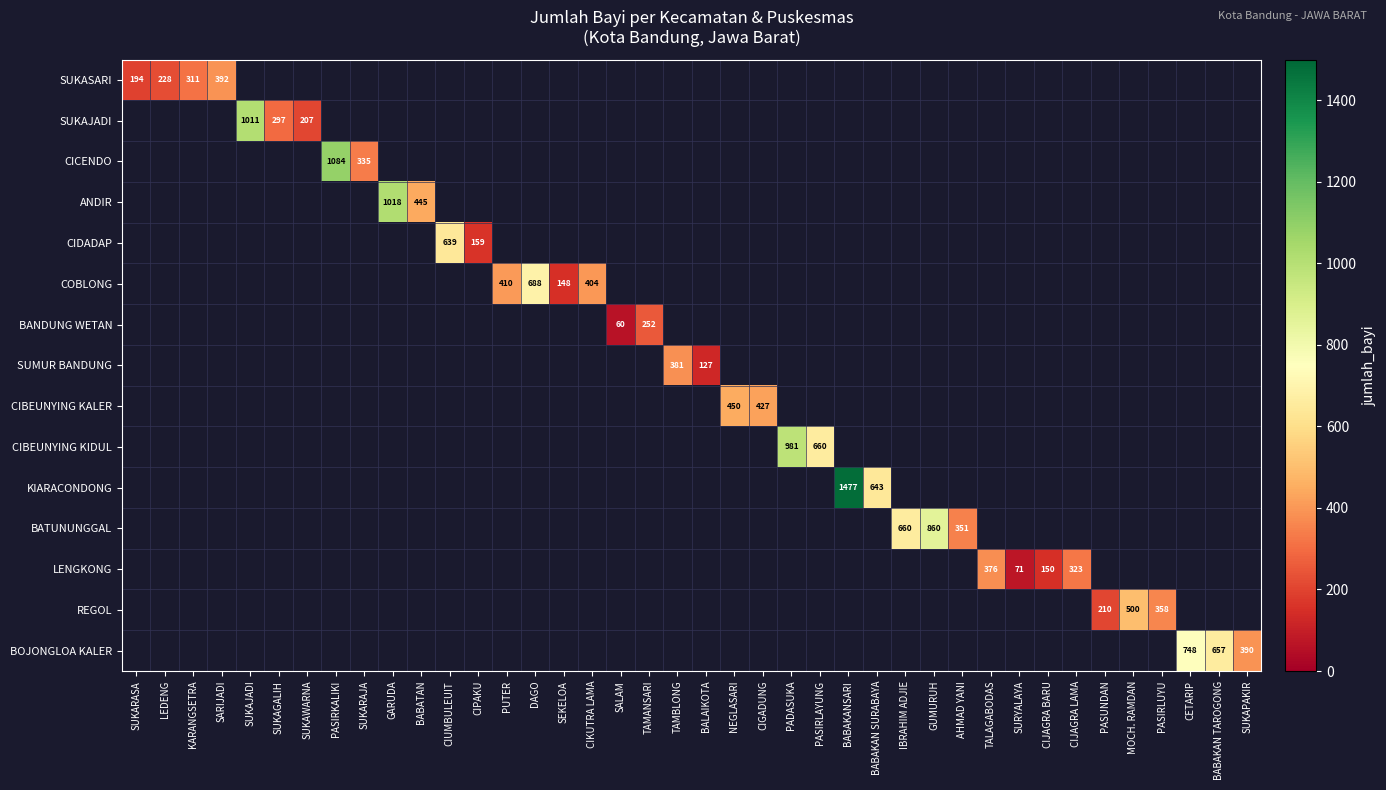

At how many categories does at least one series exceed 1334?

1